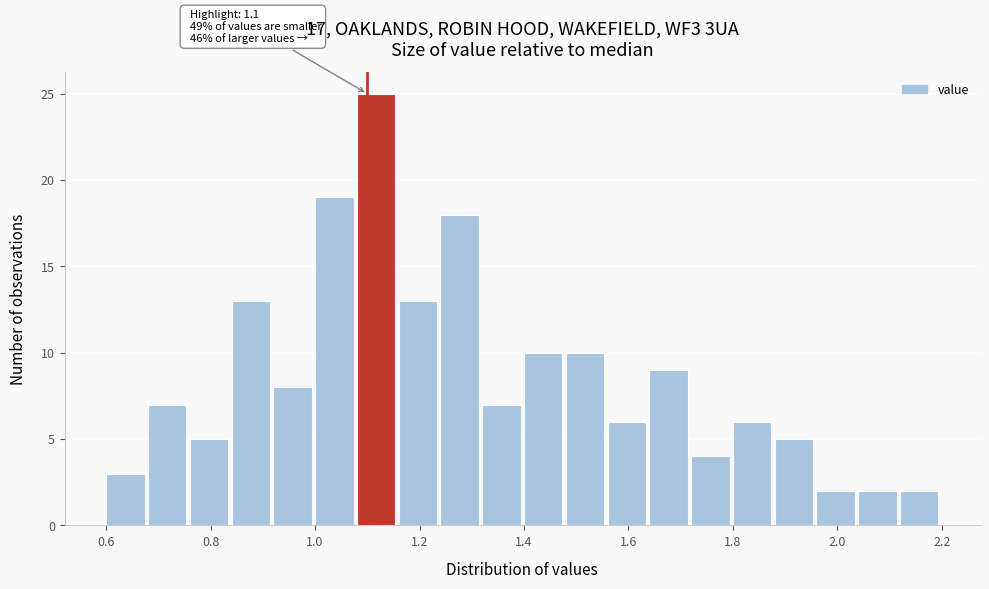

Over which range of the x-axis is the bar tallest?

1.08 to 1.16